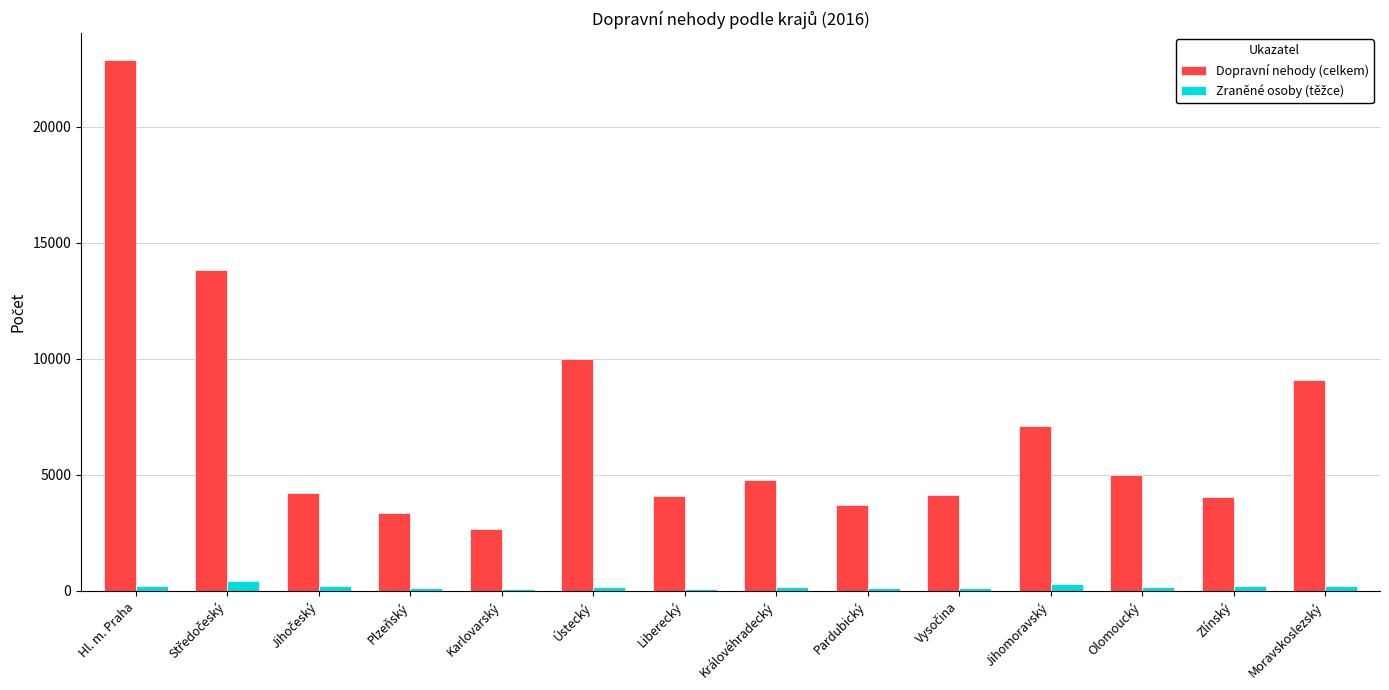

Is it true that Dopravní nehody (celkem) equals 4828 at Pardubický?

False